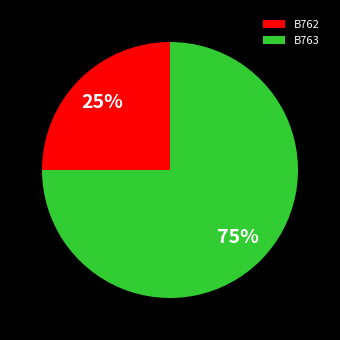

To the nearest percent, what is the average slice percentage?

50%